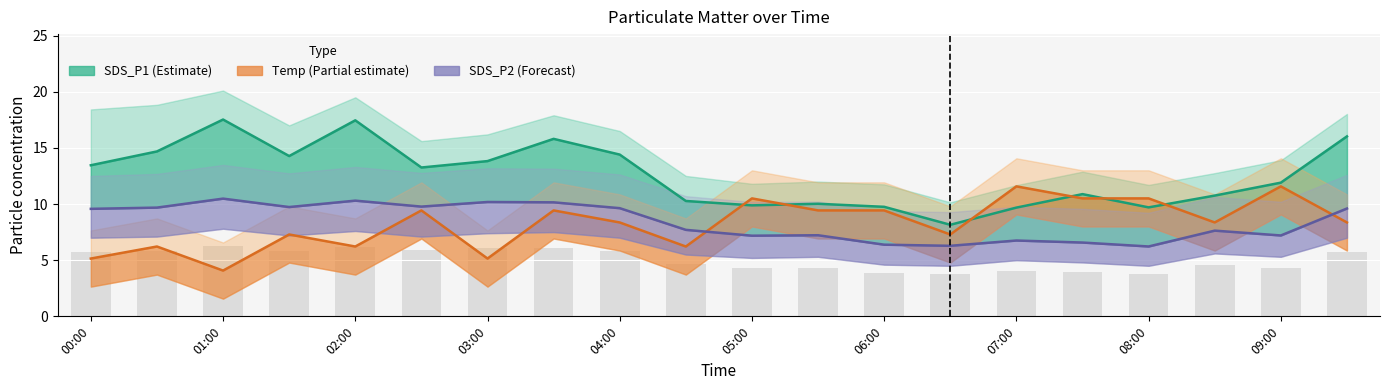

What is the difference between the highest and lowest values at 06:00?

3.4